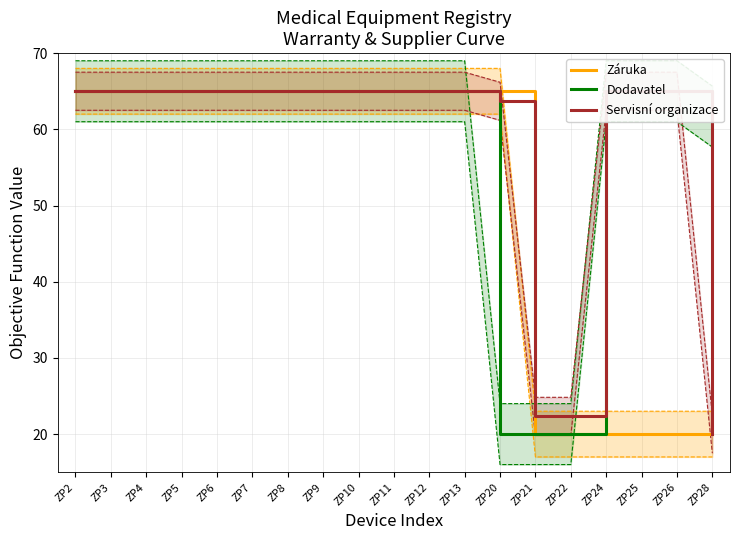

Reading left to right, transcribe all the data shown in this chart.

Záruka: ZP2=65.0	ZP3=65.0	ZP4=65.0	ZP5=65.0	ZP6=65.0	ZP7=65.0	ZP8=65.0	ZP9=65.0	ZP10=65.0	ZP11=65.0	ZP12=65.0	ZP13=65.0	ZP20=65.0	ZP21=20.0	ZP22=20.0	ZP24=20.0	ZP25=20.0	ZP26=20.0	ZP28=20.0
Dodavatel: ZP2=65.0	ZP3=65.0	ZP4=65.0	ZP5=65.0	ZP6=65.0	ZP7=65.0	ZP8=65.0	ZP9=65.0	ZP10=65.0	ZP11=65.0	ZP12=65.0	ZP13=65.0	ZP20=20.0	ZP21=20.0	ZP22=20.0	ZP24=65.0	ZP25=65.0	ZP26=65.0	ZP28=61.7
Servisní organizace: ZP2=65.0	ZP3=65.0	ZP4=65.0	ZP5=65.0	ZP6=65.0	ZP7=65.0	ZP8=65.0	ZP9=65.0	ZP10=65.0	ZP11=65.0	ZP12=65.0	ZP13=65.0	ZP20=63.7	ZP21=22.3	ZP22=22.3	ZP24=65.0	ZP25=65.0	ZP26=65.0	ZP28=20.0